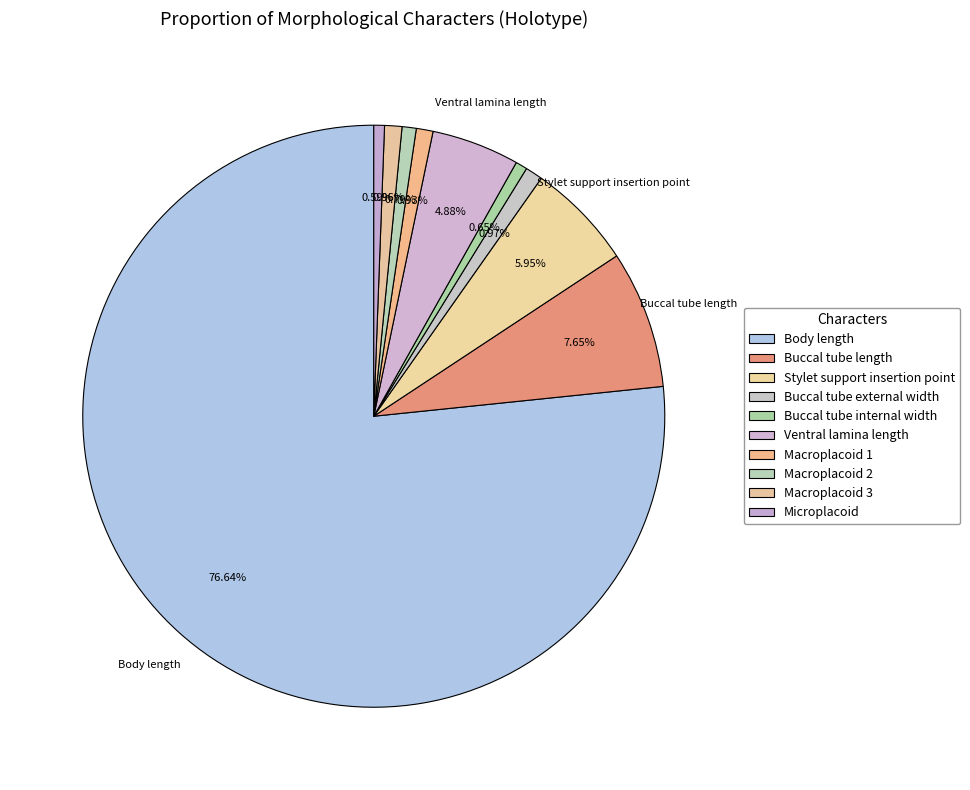

How many slices are in this pie chart?

10